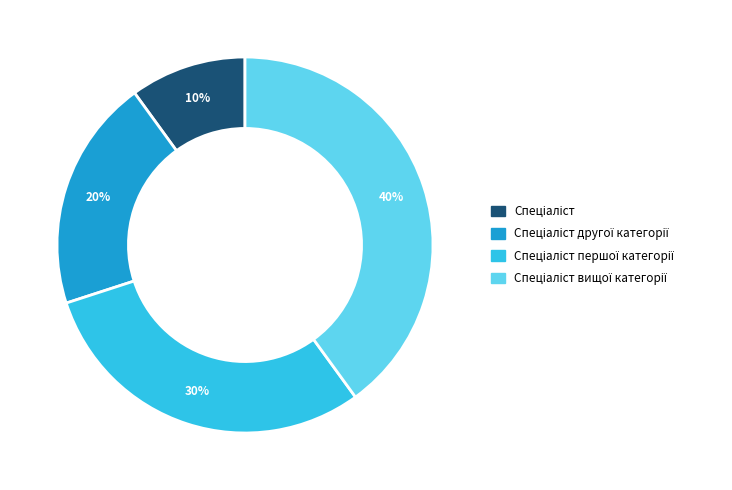

To the nearest percent, what is the difference between the largest and smallest slice percentages?

30%